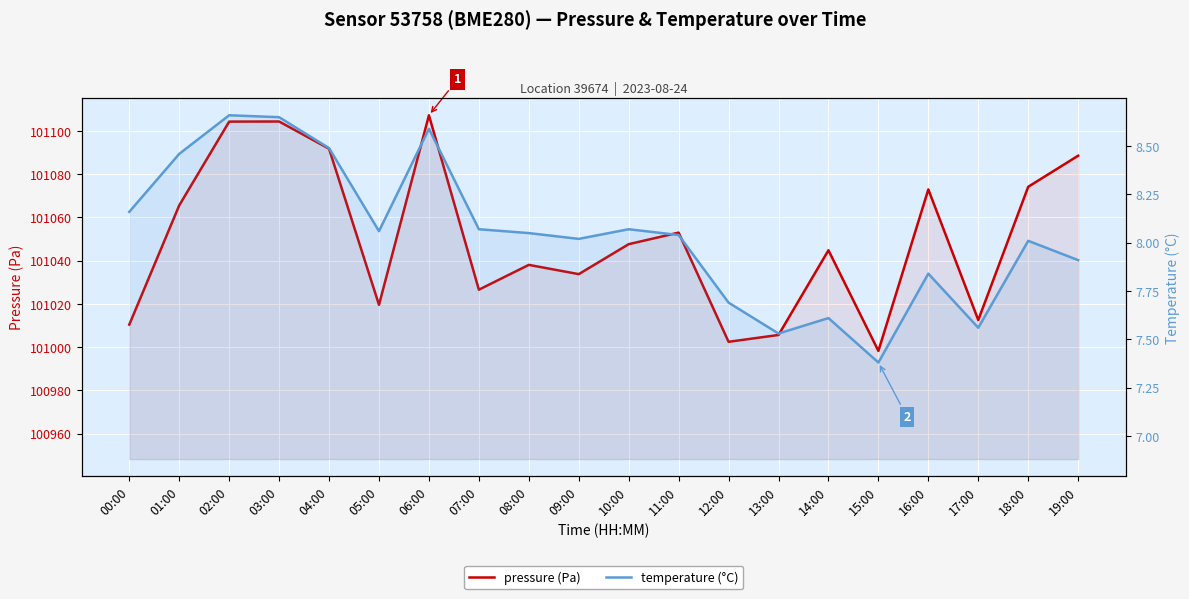

Rank the categories by temperature (°C) value from lowest to highest.

15:00, 13:00, 17:00, 14:00, 12:00, 16:00, 19:00, 18:00, 09:00, 11:00, 08:00, 05:00, 07:00, 10:00, 00:00, 01:00, 04:00, 06:00, 03:00, 02:00